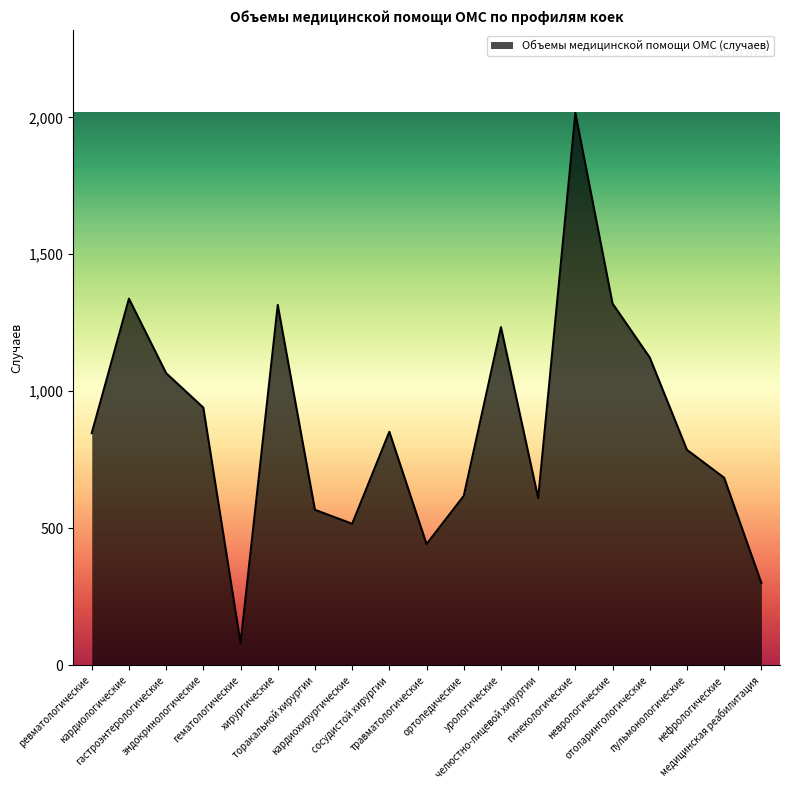

Where is the data nearest to the value 1048?

гастроэнтерологические